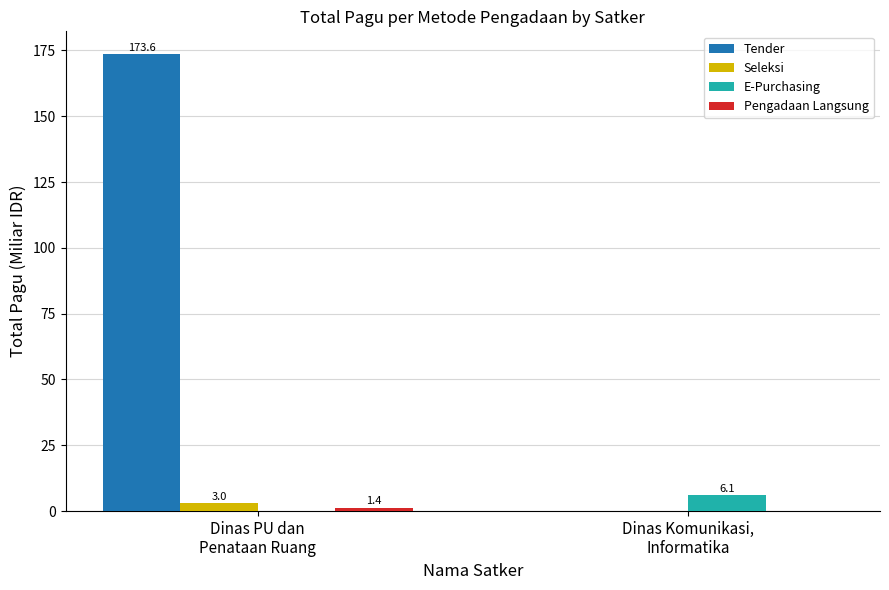

The Tender series shows -75.7 at Dinas Komunikasi,
Informatika. True or false?

False